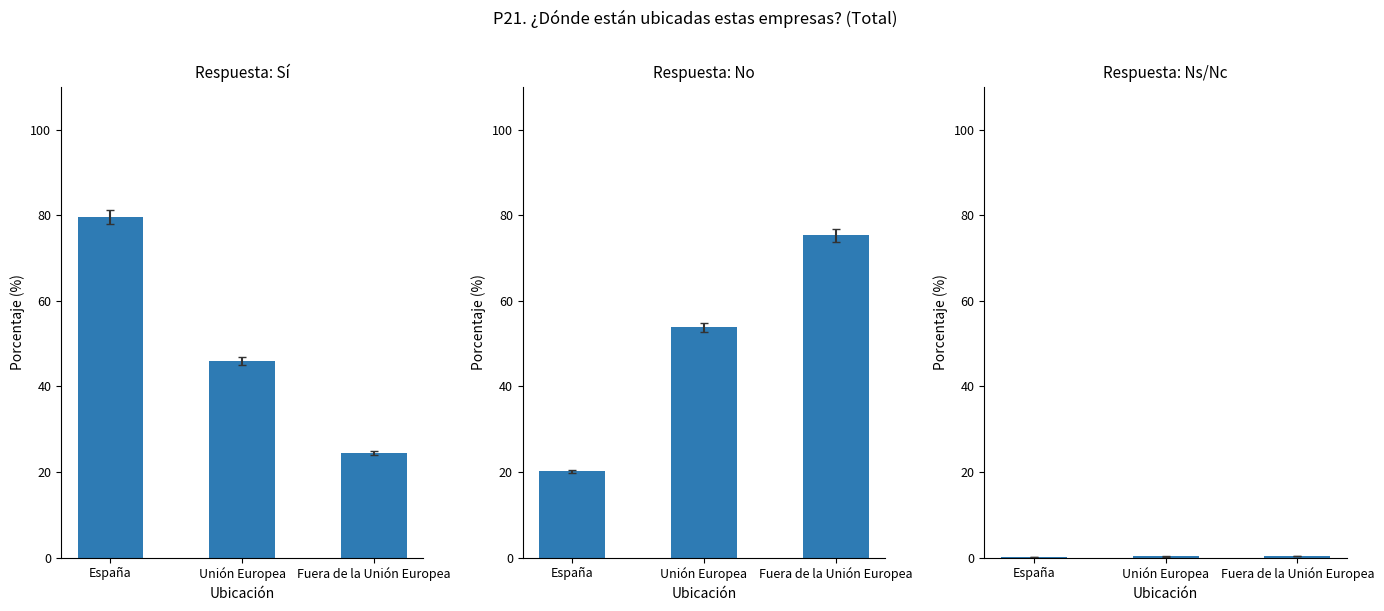

What value does the Sí series have at España?

79.6